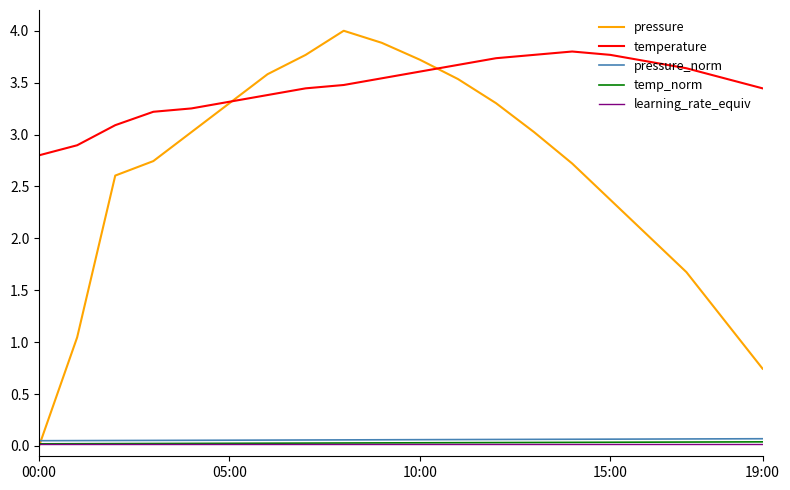

True or false: learning_rate_equiv and temperature intersect in this chart.

False